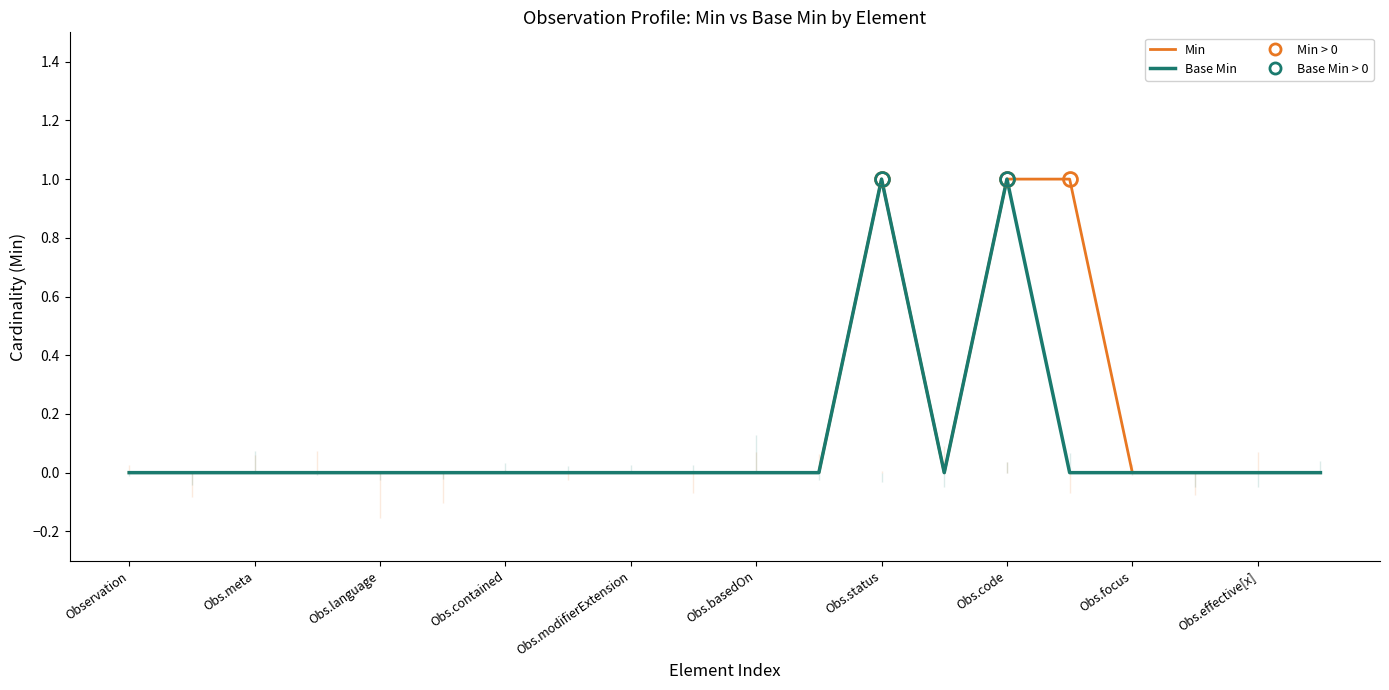

What is the total value across all series at Obs.status?

2